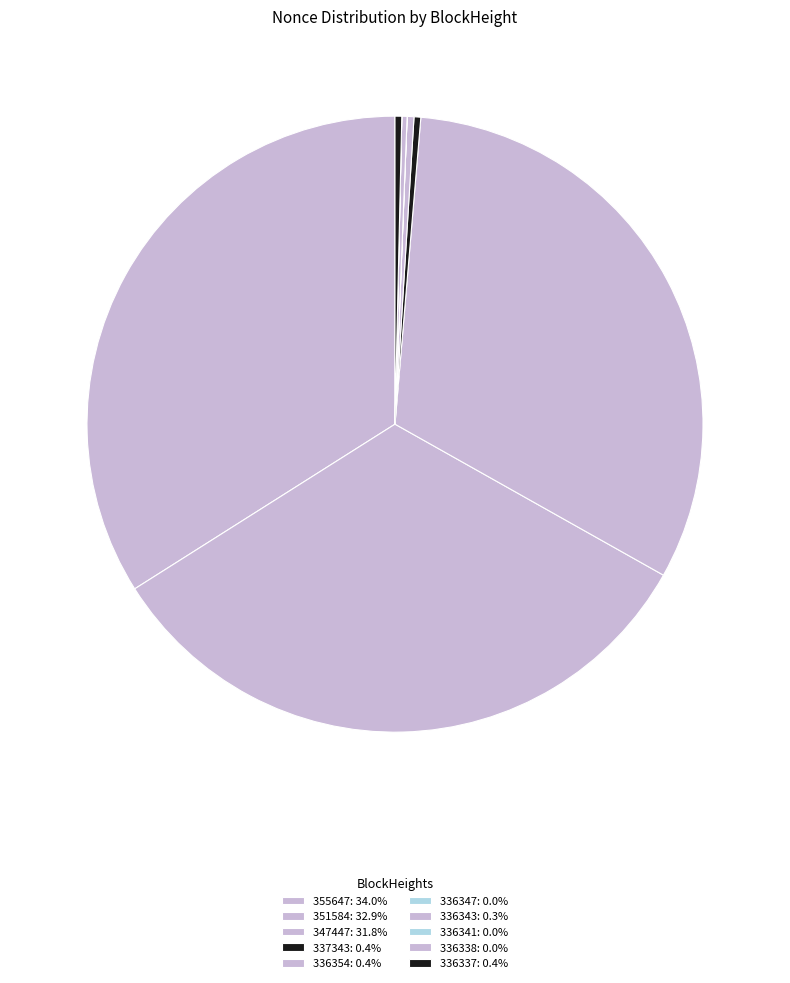

What percentage is NOT represented by 336354?

99.6%